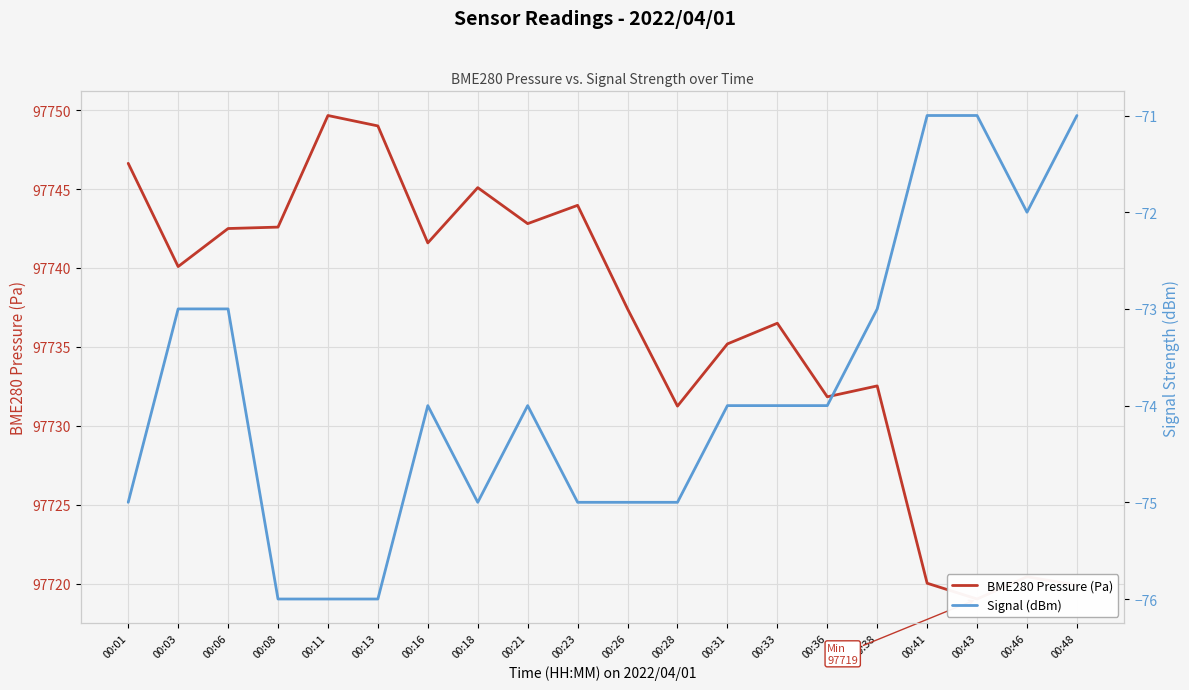

What is the sum of the Signal (dBm) values at 00:26 and 00:18?

-150.0